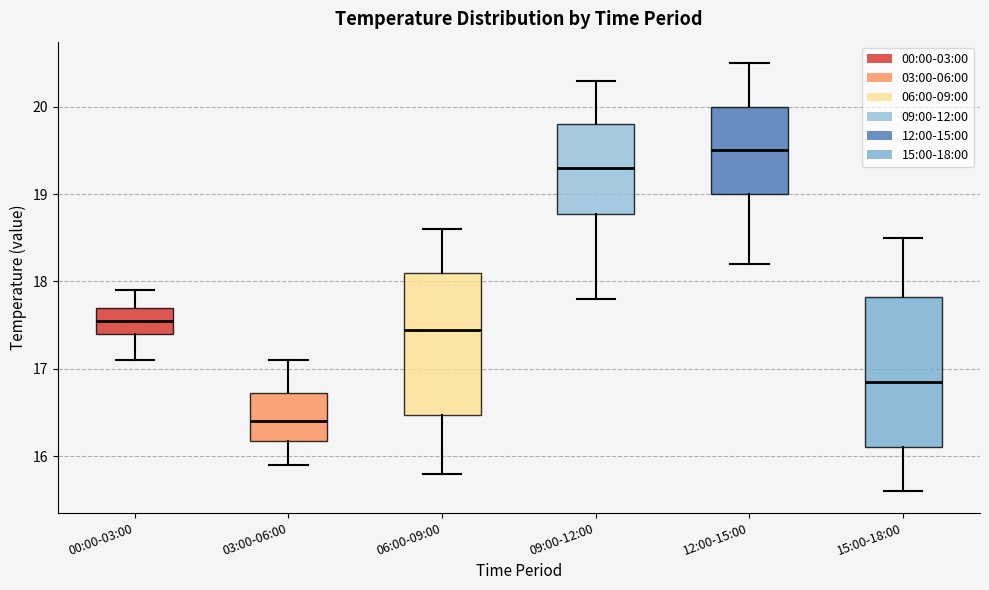

Reading left to right, transcribe this box plot: for each box, give where its median line is, the range the box spans, and where its two whiskers end, as read against the y-axis. The values are not printed on the chart, so give them approximately, as read against the axis.

00:00-03:00: median 17.6, box 17.4 to 17.7, whiskers 17.1 to 17.9
03:00-06:00: median 16.4, box 16.2 to 16.7, whiskers 15.9 to 17.1
06:00-09:00: median 17.5, box 16.5 to 18.1, whiskers 15.8 to 18.6
09:00-12:00: median 19.3, box 18.8 to 19.8, whiskers 17.8 to 20.3
12:00-15:00: median 19.5, box 19.0 to 20.0, whiskers 18.2 to 20.5
15:00-18:00: median 16.9, box 16.1 to 17.8, whiskers 15.6 to 18.5